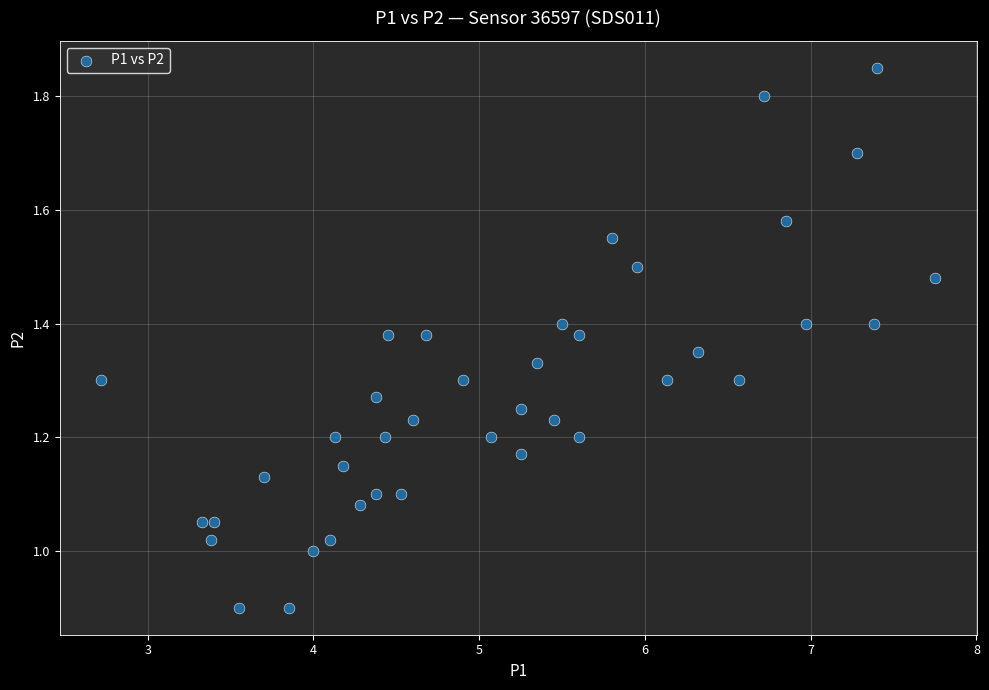

What is the range of X values (max minus min)?

5.0